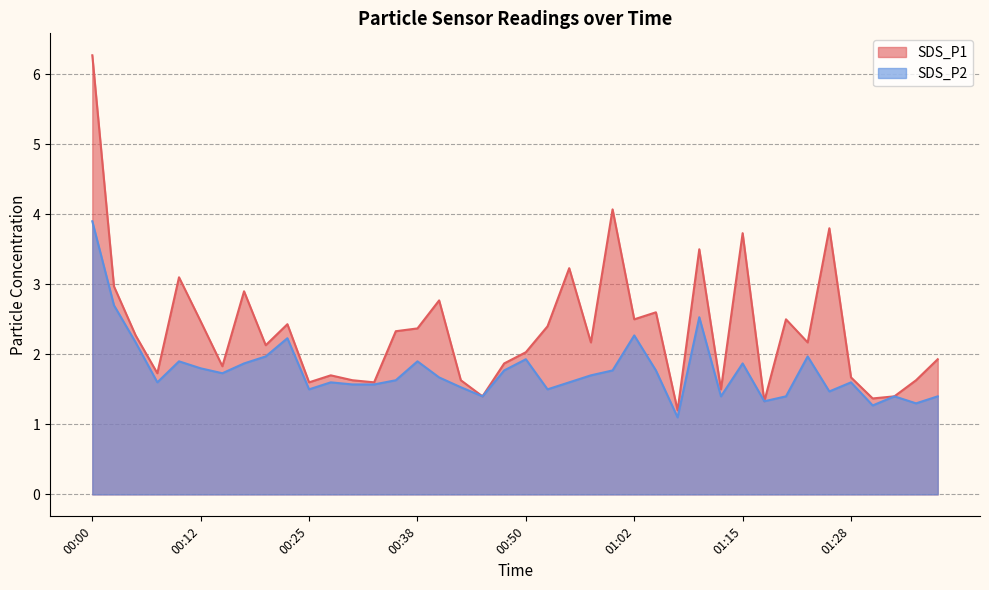

At which label does SDS_P1 first exceed 2?

00:00